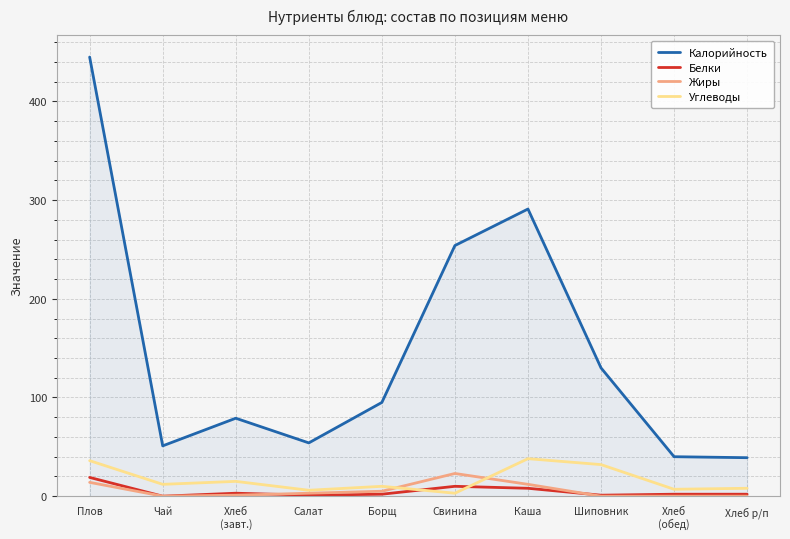

How many lines are shown in the chart?

4